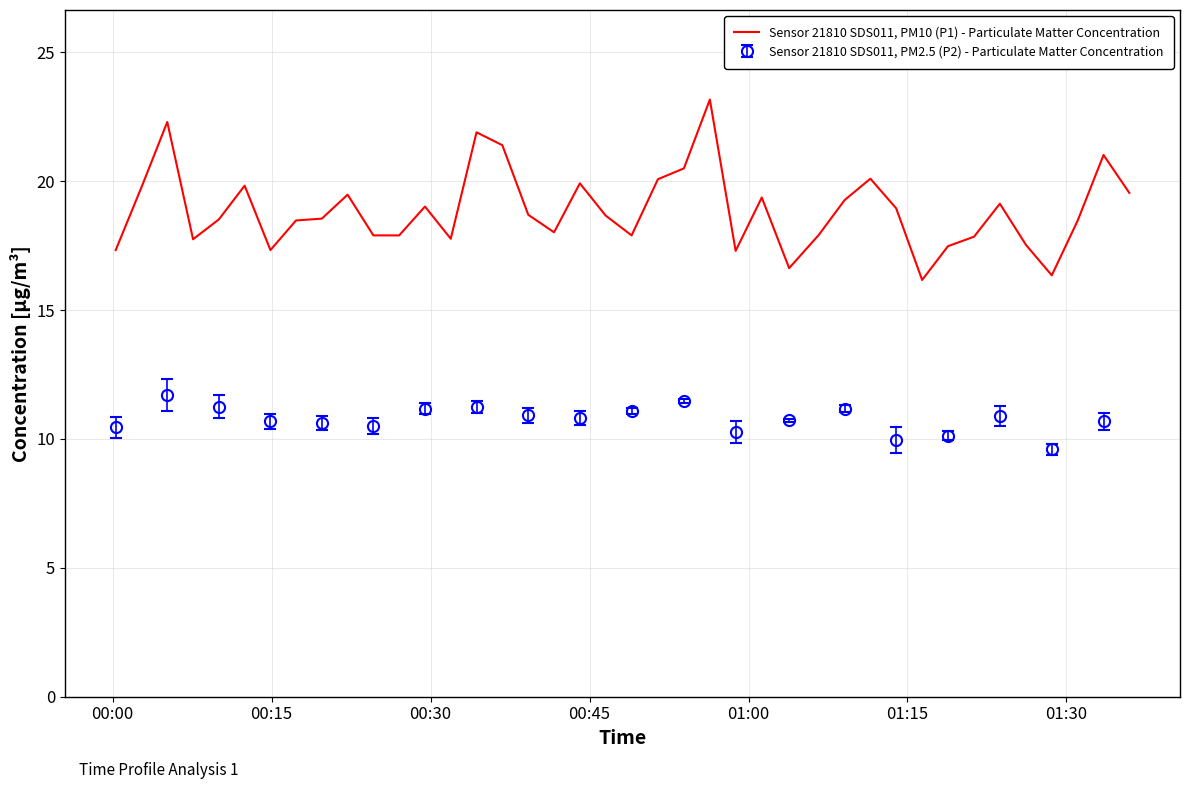

What is the maximum value for Sensor 21810 SDS011, PM10 (P1) - Particulate Matter Concentration?

23.2